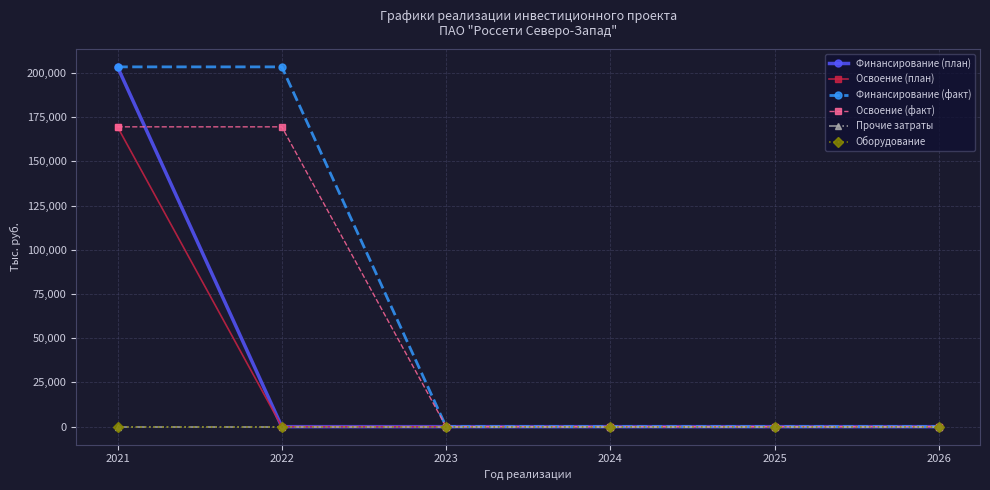

Does the chart have visible grid lines?

Yes